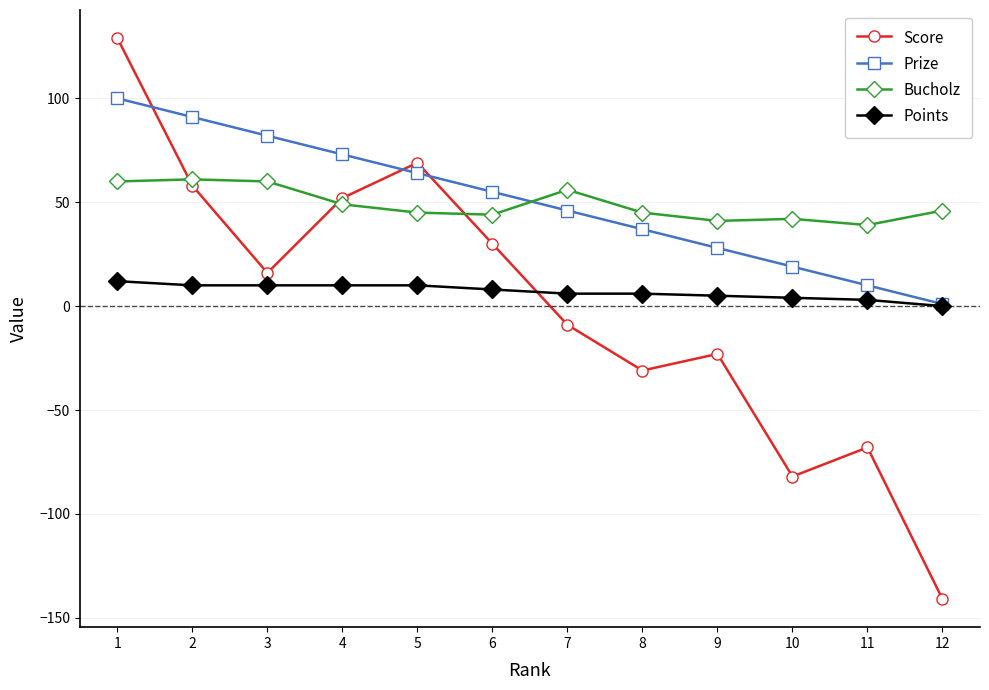

Rank the series by their maximum value, from lowest to highest.

Points, Bucholz, Prize, Score